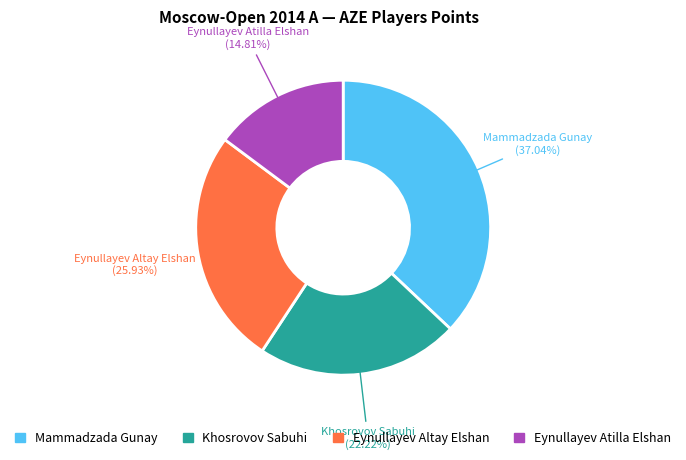

Which slice is the smallest?

Eynullayev Atilla Elshan